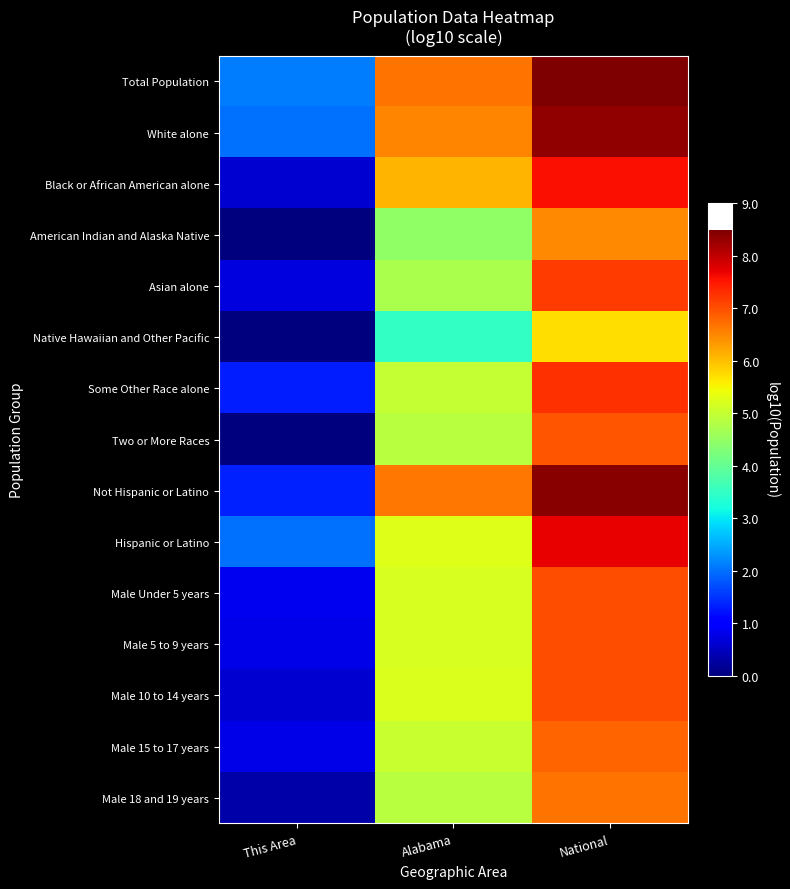

Which series has the largest total across all categories?

Total Population